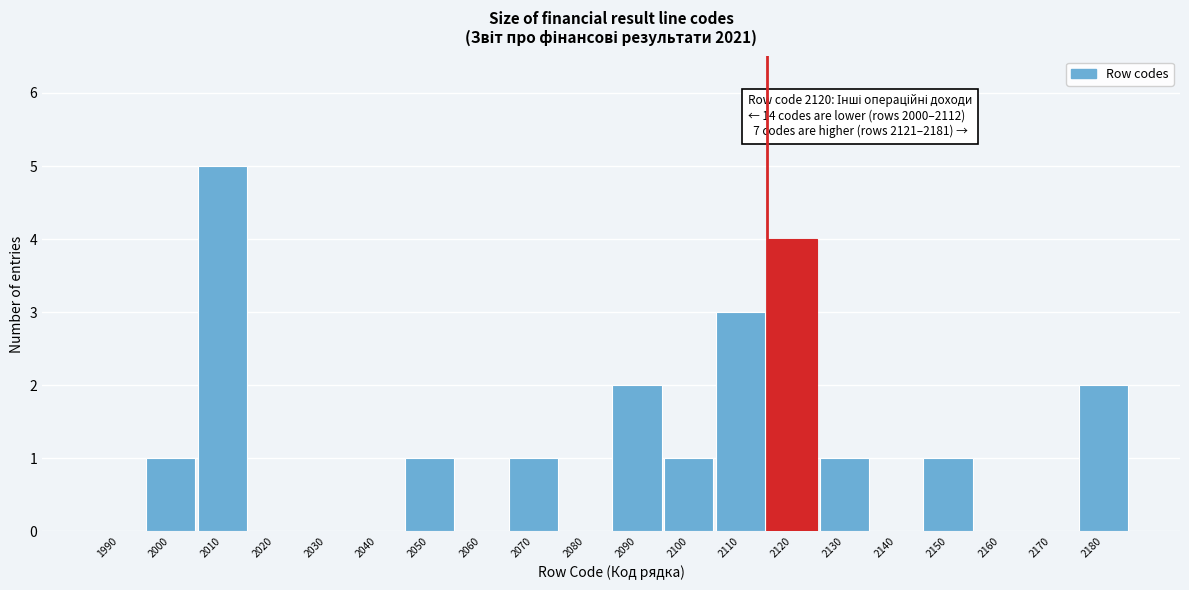

Reading right to left, what are all the values shown in this chart?

2180=2	2170=0	2160=0	2150=1	2140=0	2130=1	2120=4	2110=3	2100=1	2090=2	2080=0	2070=1	2060=0	2050=1	2040=0	2030=0	2020=0	2010=5	2000=1	1990=0